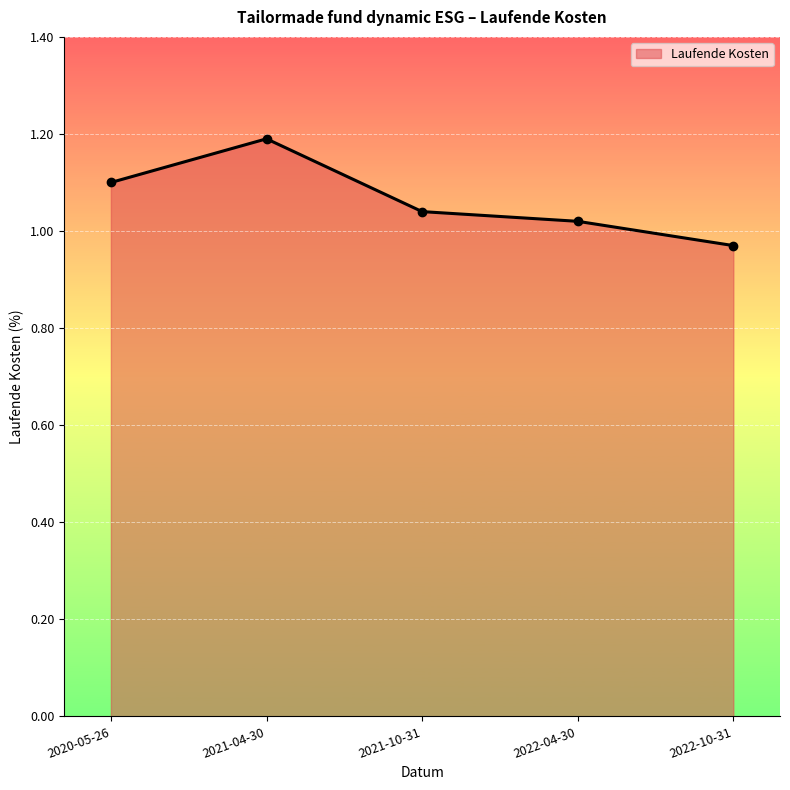

List the labels in order of value, largest first.

2021-04-30, 2020-05-26, 2021-10-31, 2022-04-30, 2022-10-31